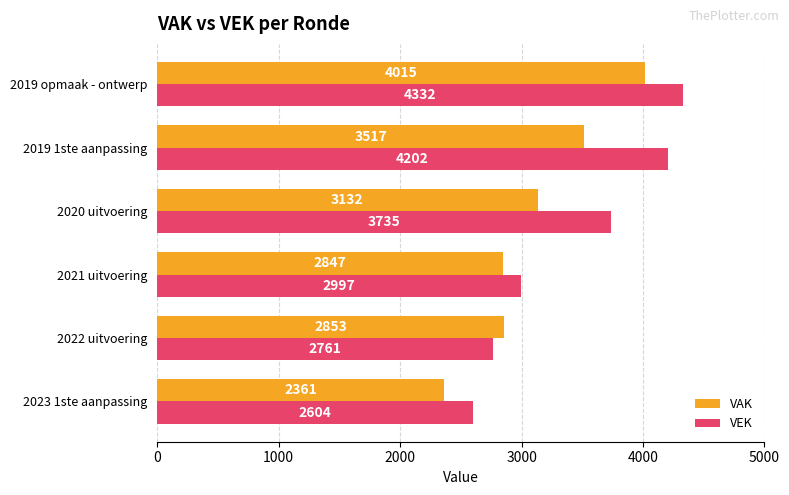

What are all the series names shown in the legend?

VAK, VEK